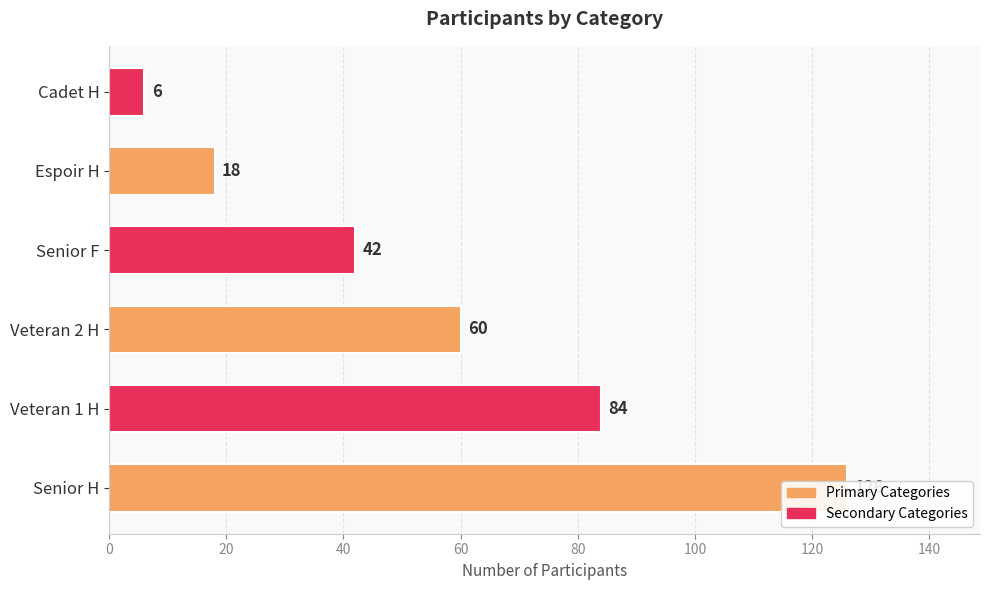

Read the value at Espoir H.

18